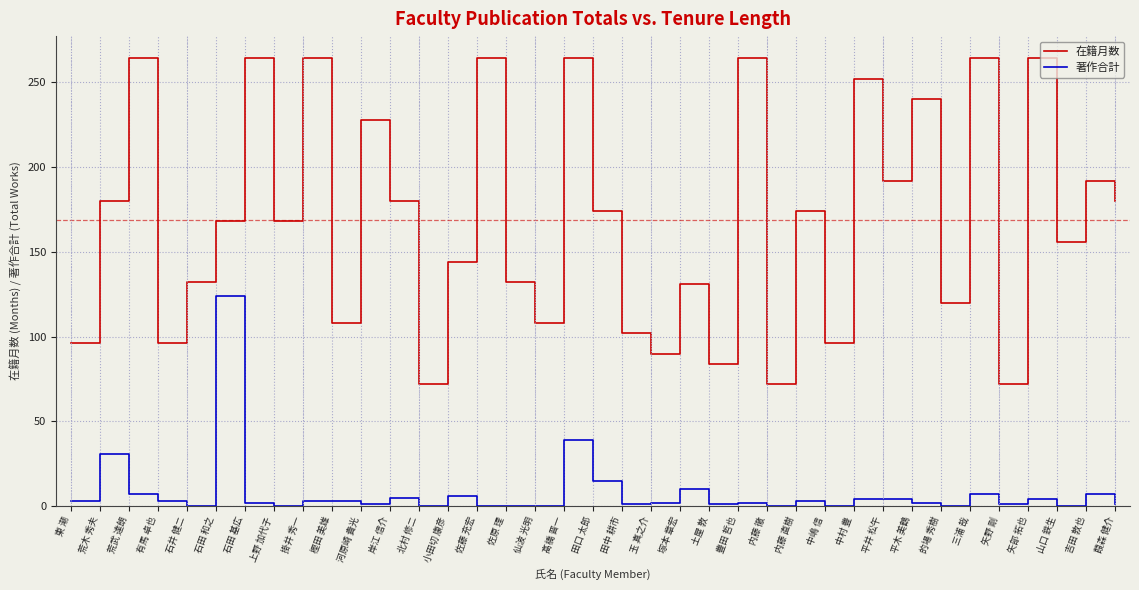

Where is 著作合計 nearest to the value 62?

髙橋 晋一